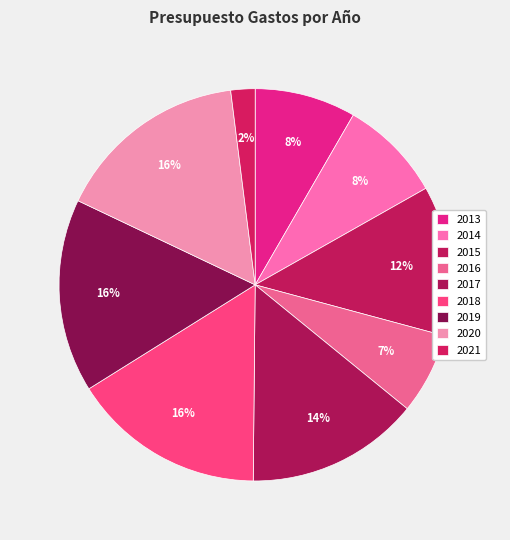

To the nearest percent, what portion does 2021 represent?

2%